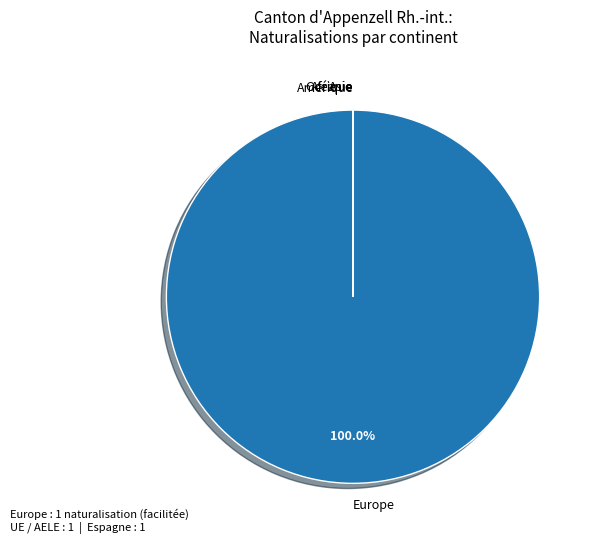

Which category accounts for the majority?

Europe